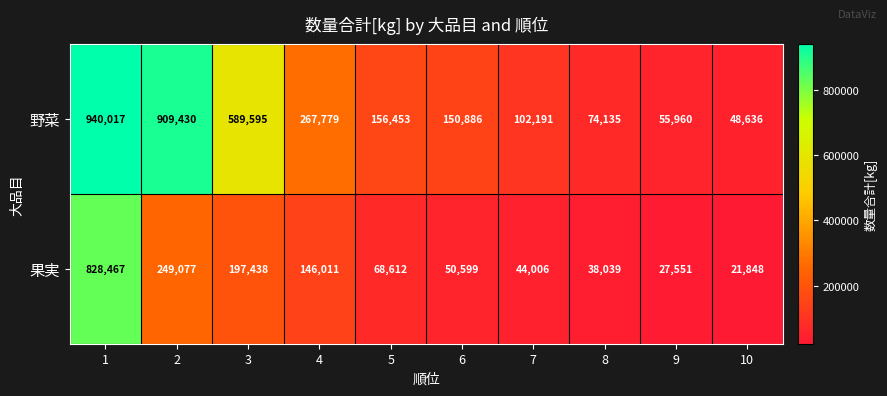

Reading right to left, what are all the values shown in this chart?

野菜: 48636	55960	74135	102191	150886	156453	267779	589595	909430	940017
果実: 21848	27551	38039	44006	50599	68612	146011	197438	249077	828467